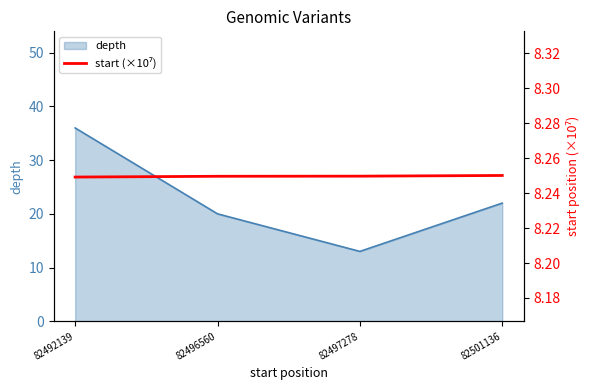

What is the maximum value for depth?

36